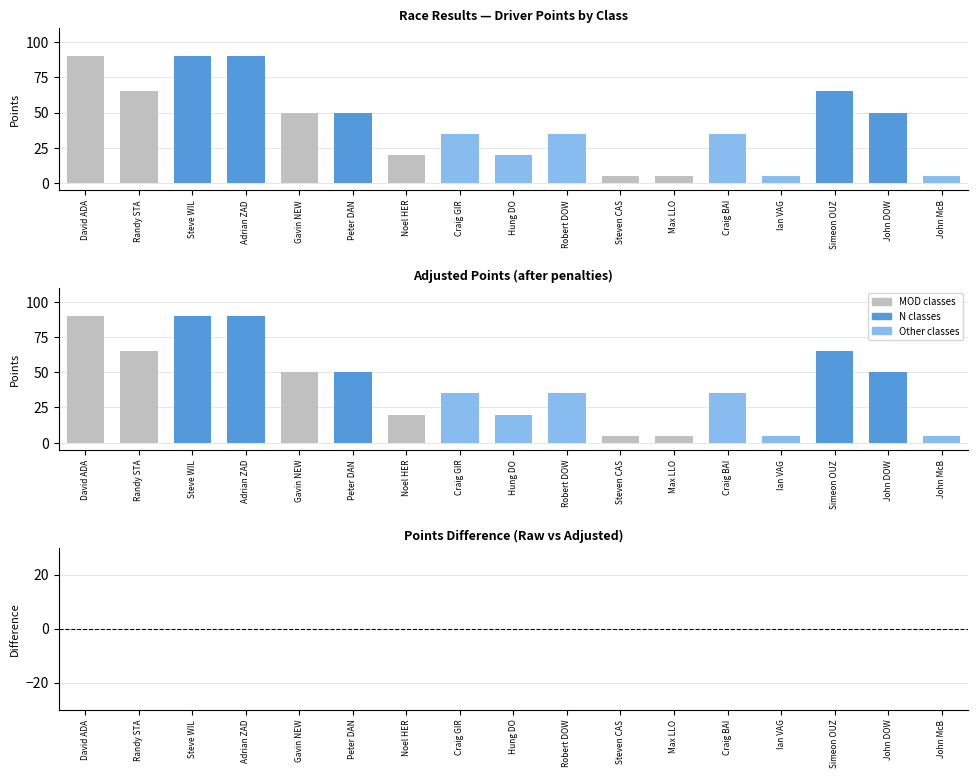

What is the sum of the Adjusted Pts values at Craig GIR and Craig BAI?

70